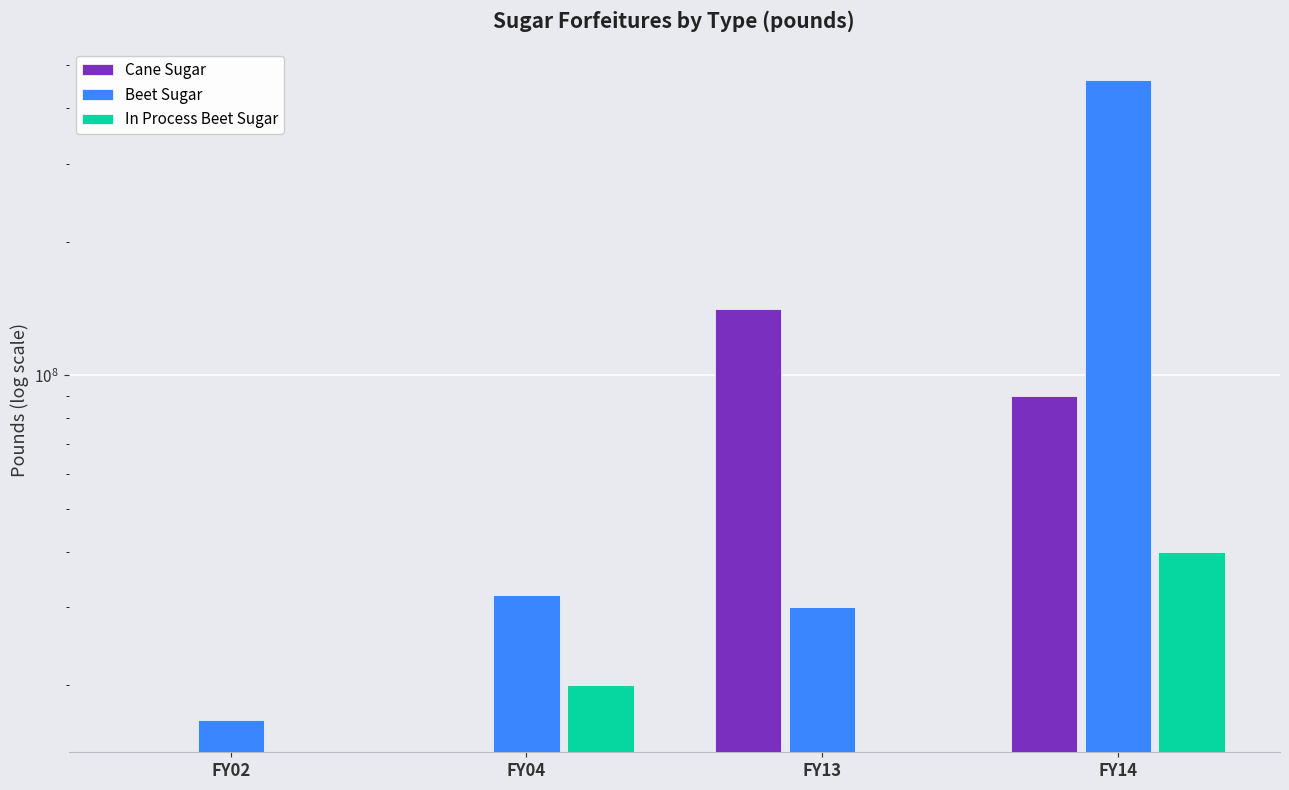

Reading left to right, what are all the values shown in this chart?

Cane Sugar: 0	0	140750000	90000000
Beet Sugar: 16659699	32000000	30000000	463000000
In Process Beet Sugar: 0	20000000	0	40000000